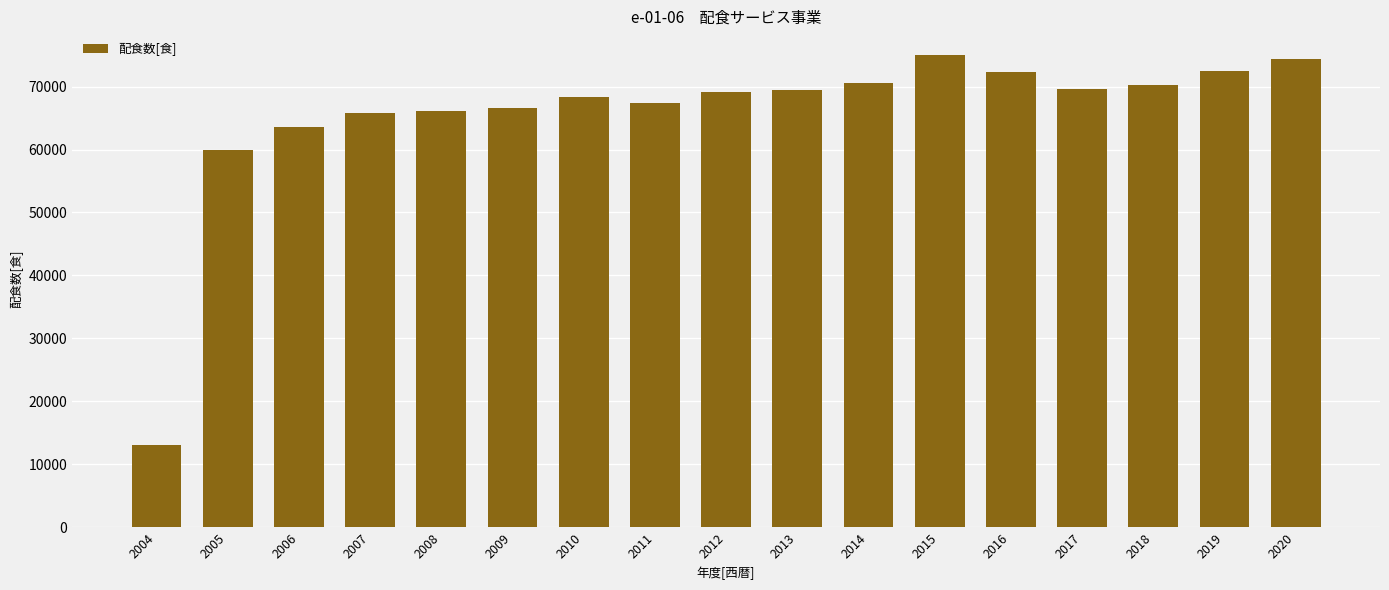

True or false: the data shows 72559 at 2019.

True